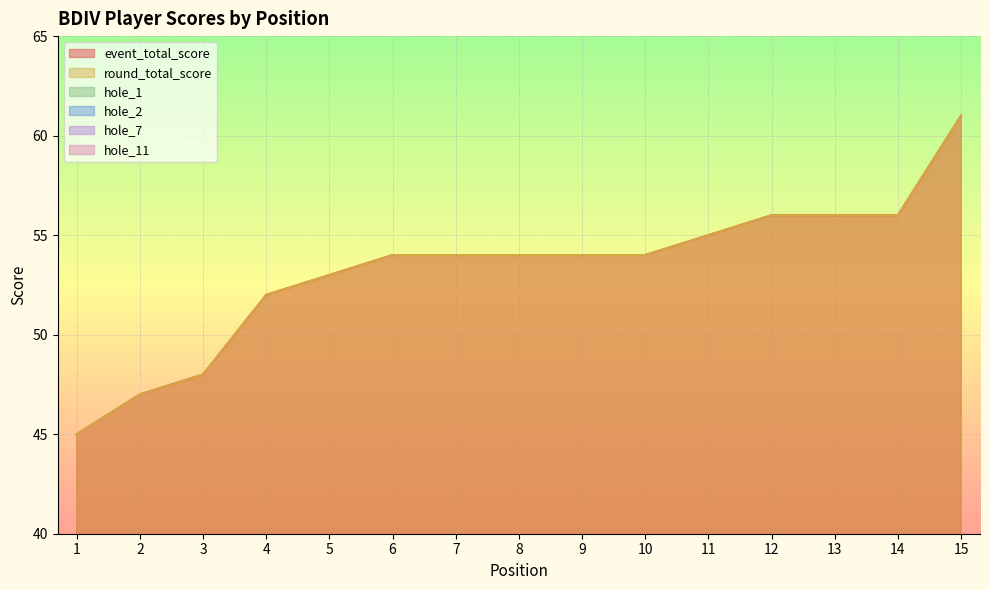

What is the maximum value shown in the chart?

61